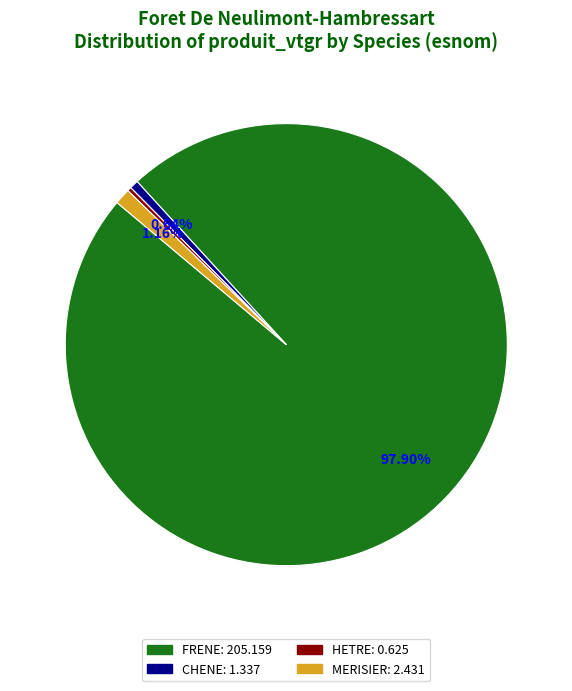

Is the sum of CHENE and HETRE greater than half?

No